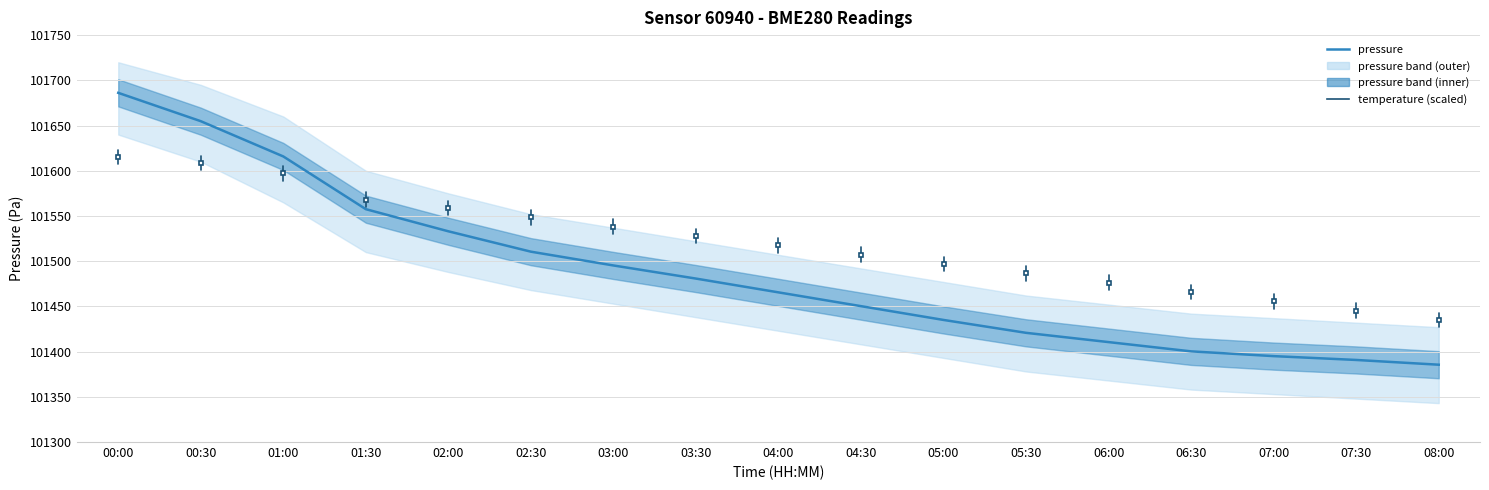

What is the greatest value displayed?

101686.2